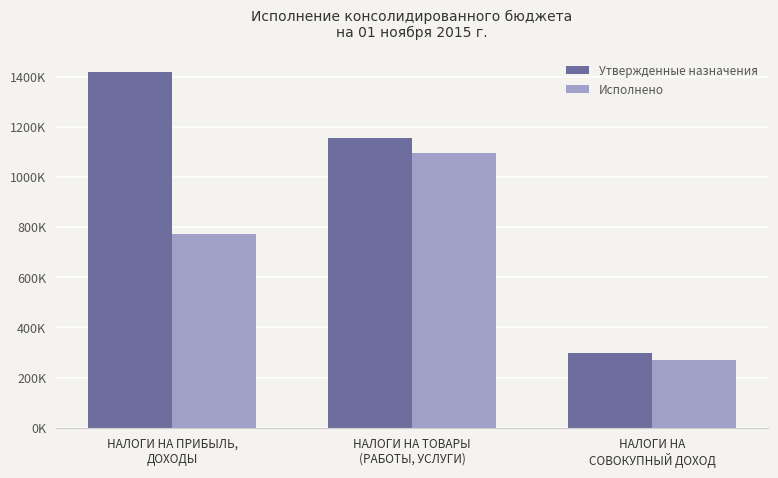

Rank the series by their maximum value, from highest to lowest.

Утвержденные назначения, Исполнено